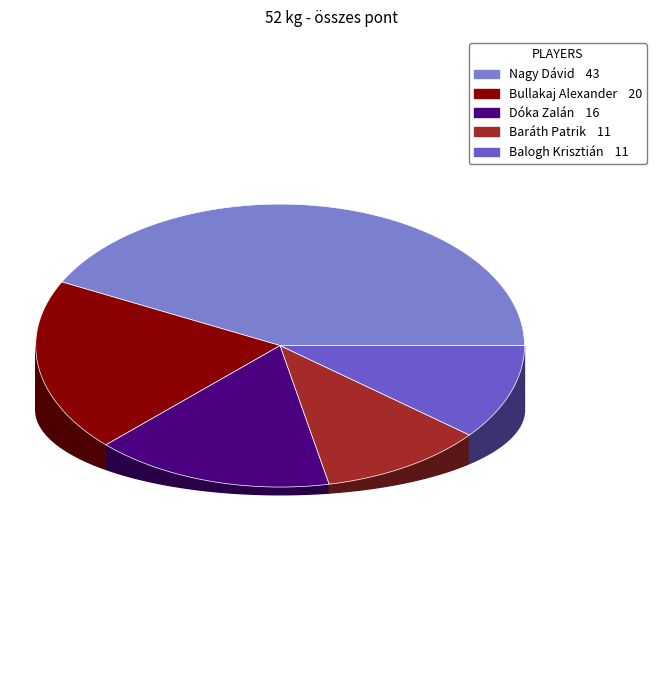

Is it true that Nagy Dávid is 34% of the pie?

False